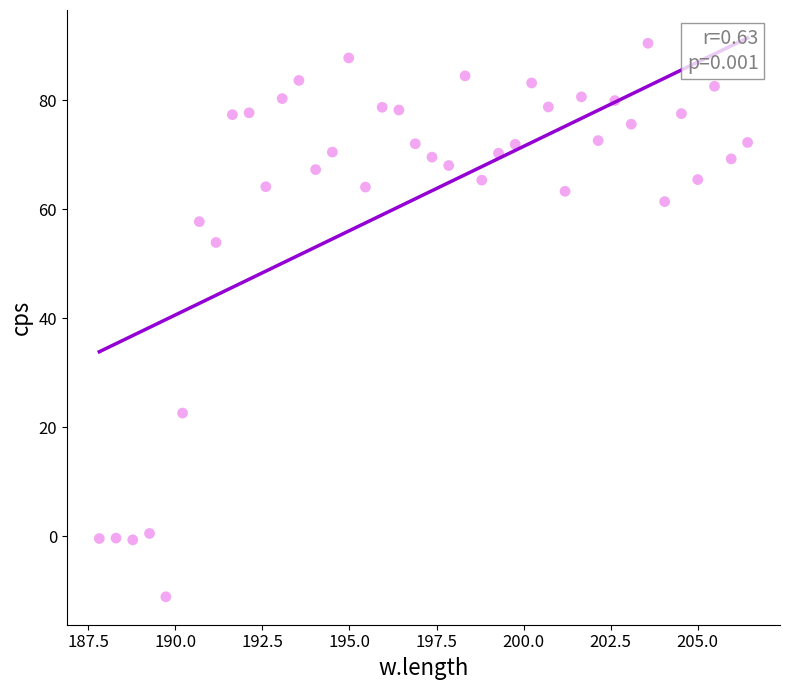

What Y value in the scatter plot is closest to 39?

53.9